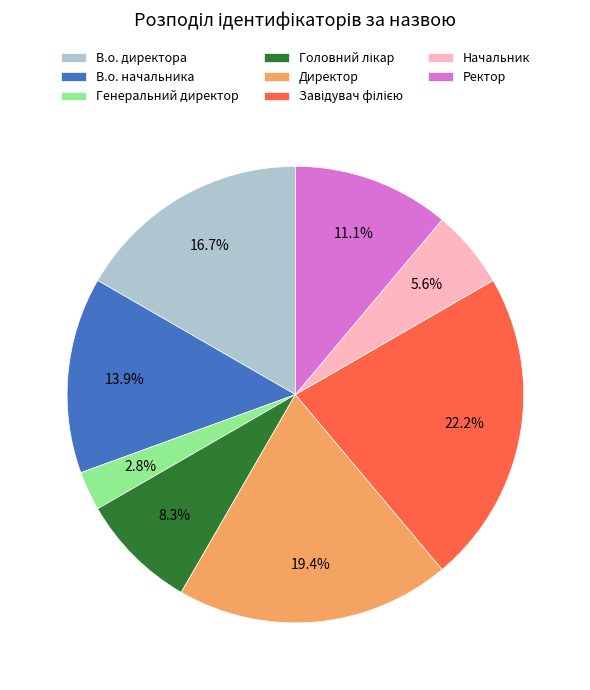

To the nearest percent, what percentage of the pie is В.о. начальника?

14%